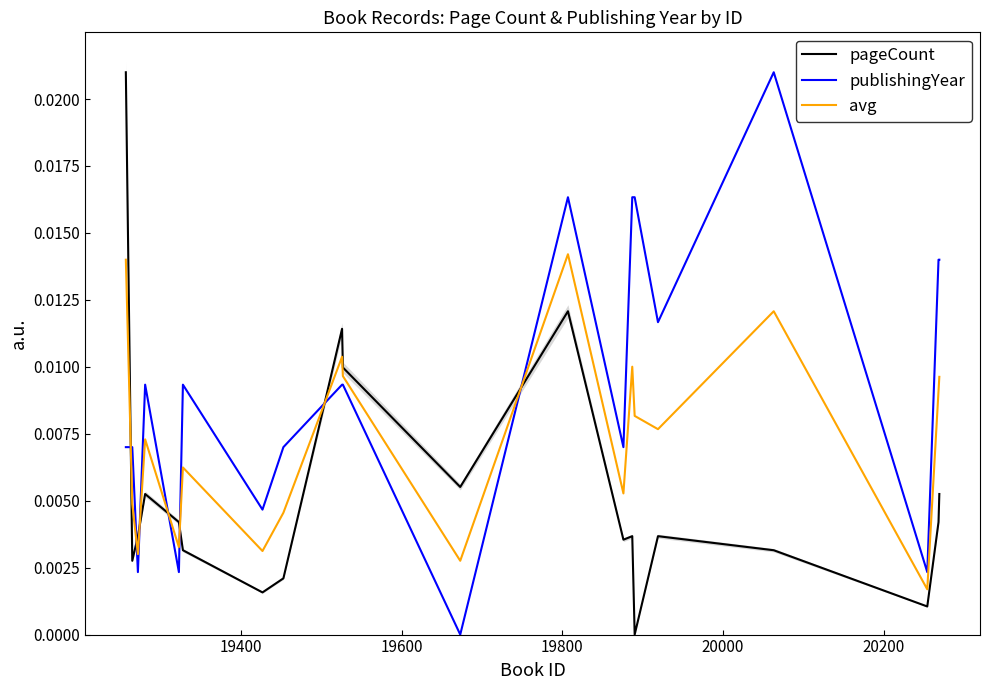

Is the value of avg at 19200 greater than the value of pageCount at 19400?

Yes